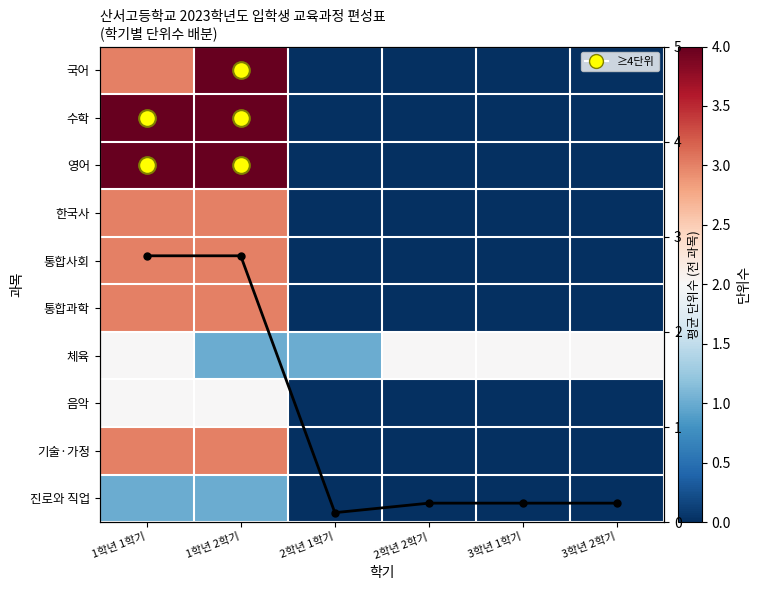

The 평균 단위수 series shows 0.1 at 2학년 1학기. True or false?

True